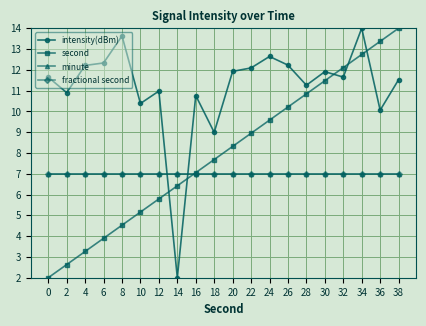

Does the chart have visible grid lines?

Yes